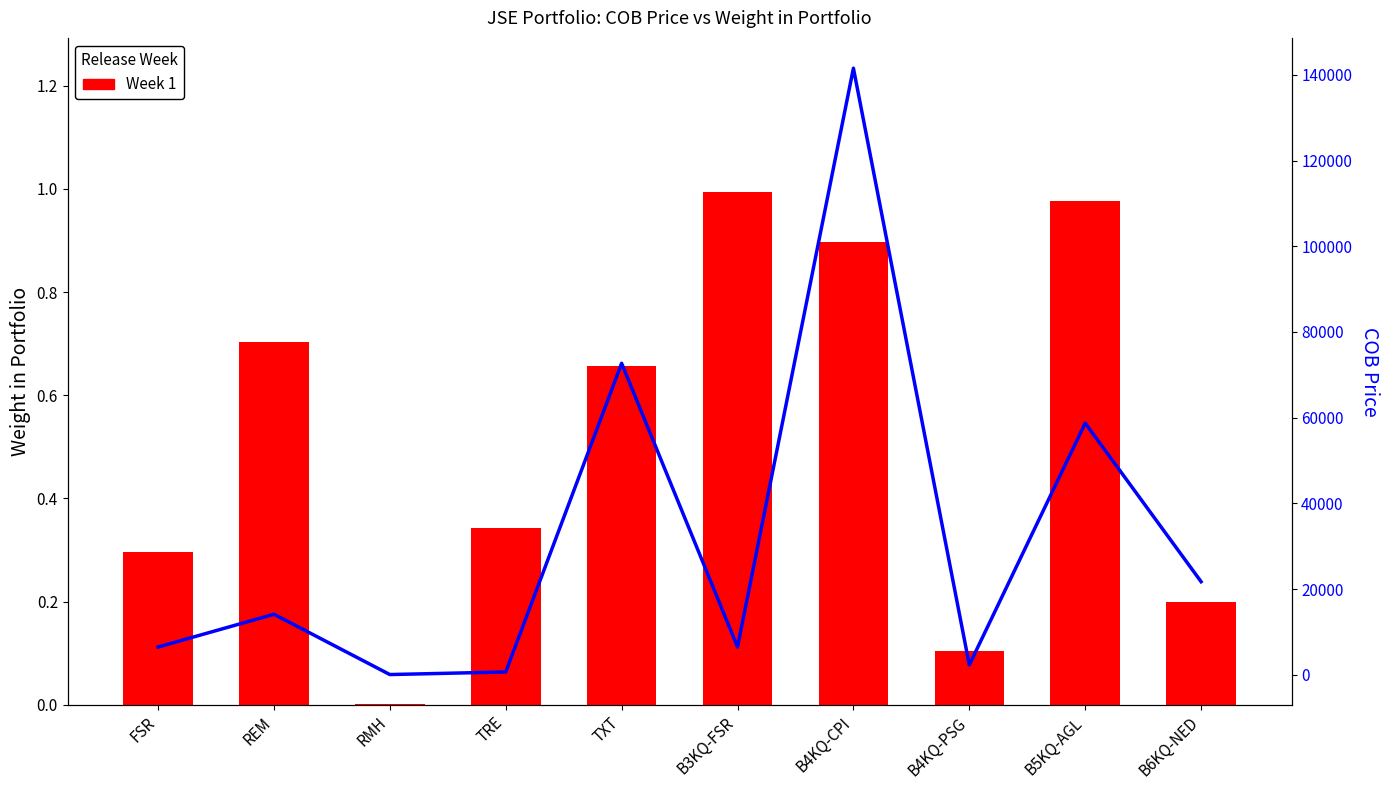

Rank the series by their maximum value, from lowest to highest.

Week 1, COB Price